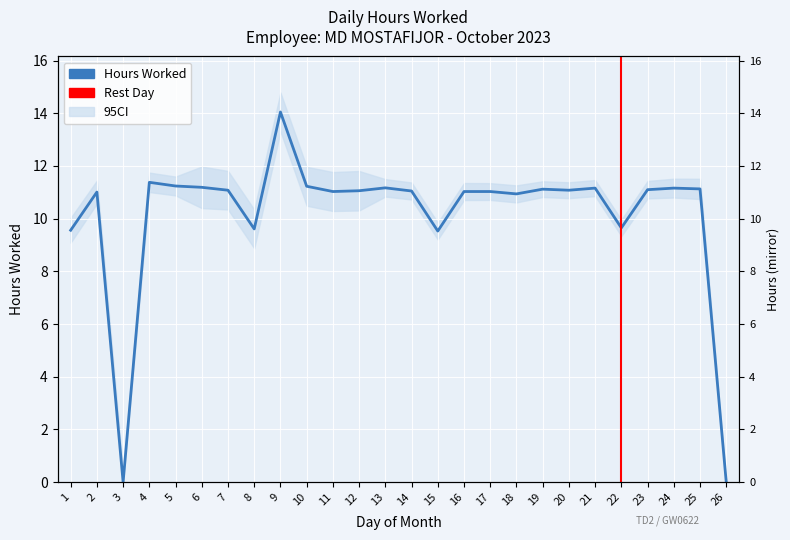

List the labels in order of value, smallest first.

3, 26, 15, 1, 8, 22, 18, 2, 11, 16, 17, 14, 12, 7, 20, 23, 19, 25, 21, 24, 13, 6, 10, 5, 4, 9